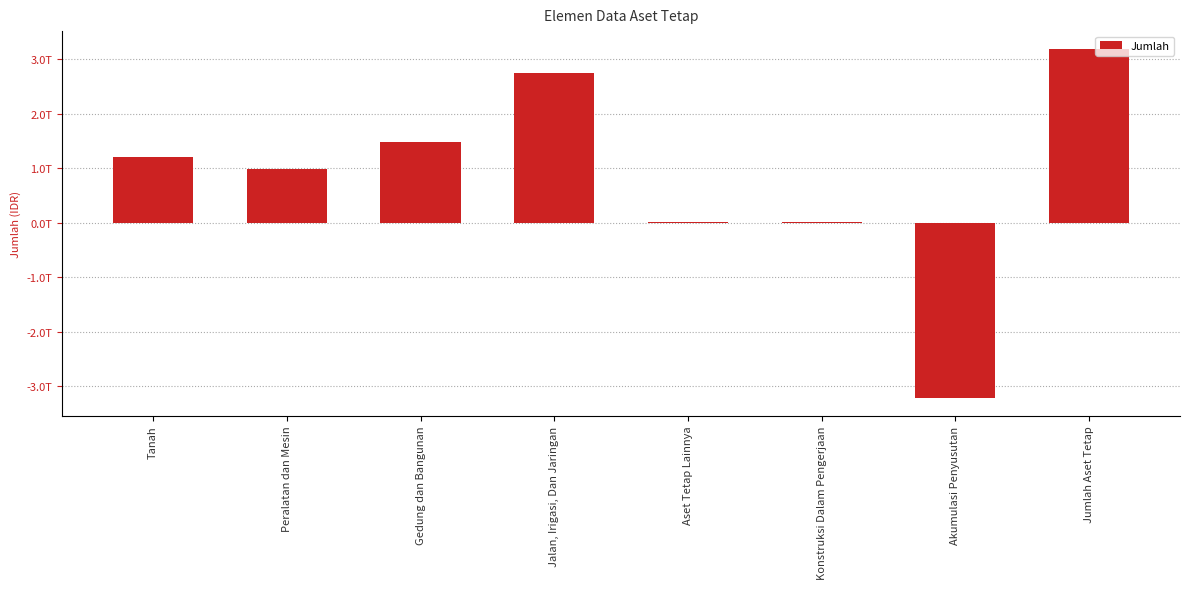

Which has a higher value, Tanah or Jalan, Irigasi, Dan Jaringan?

Jalan, Irigasi, Dan Jaringan